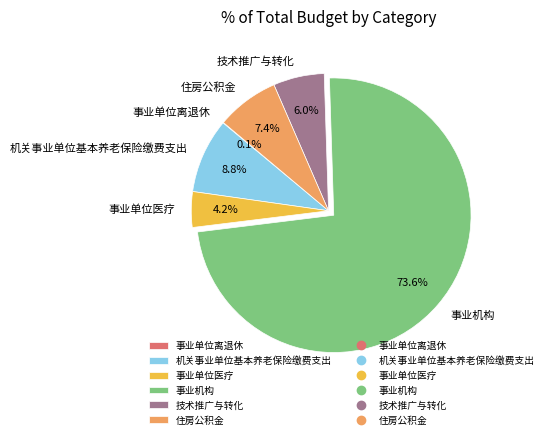

What is the ratio of the value at 住房公积金 to the value at 技术推广与转化?

1.2